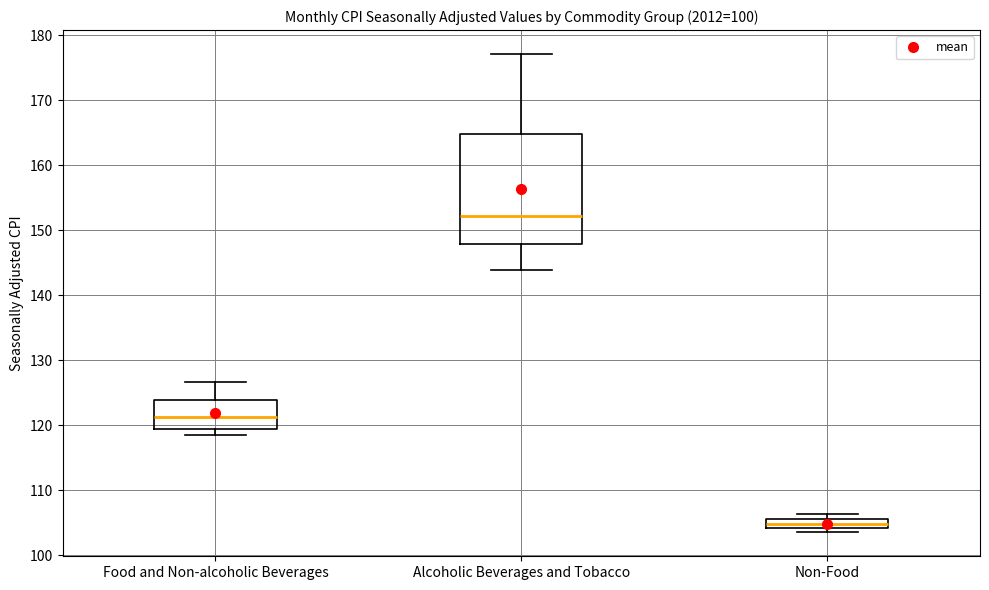

Which box's median line is the lowest?

Non-Food